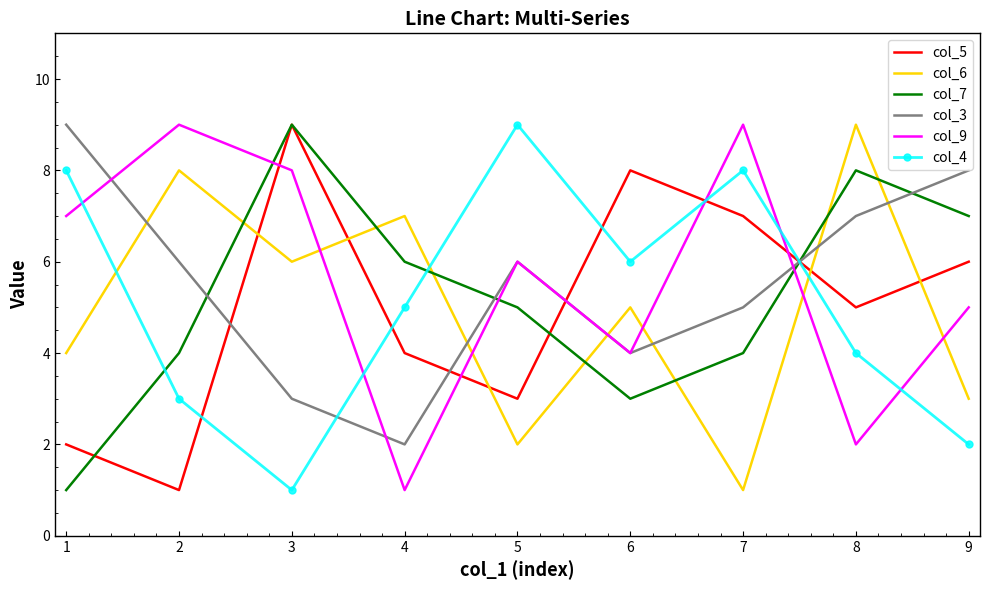

Reading left to right, transcribe all the data shown in this chart.

col_5: 2	1	9	4	3	8	7	5	6
col_6: 4	8	6	7	2	5	1	9	3
col_7: 1	4	9	6	5	3	4	8	7
col_3: 9	6	3	2	6	4	5	7	8
col_9: 7	9	8	1	6	4	9	2	5
col_4: 8	3	1	5	9	6	8	4	2